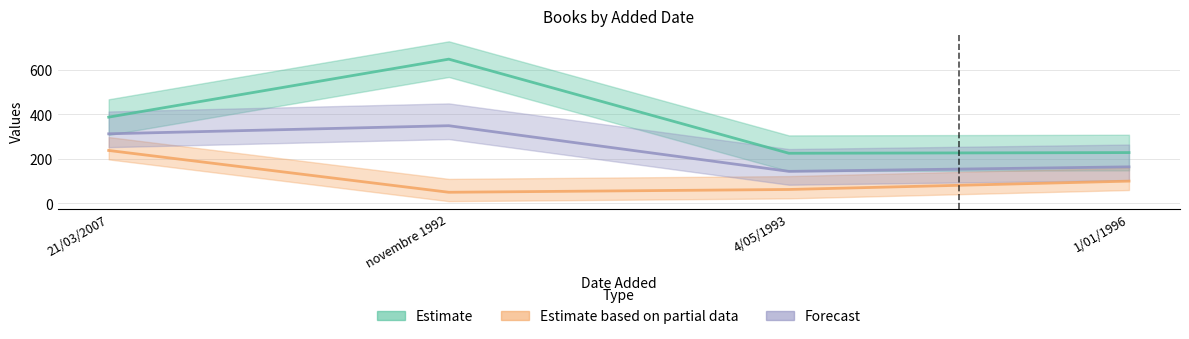

At how many categories does at least one series exceed 448?

1